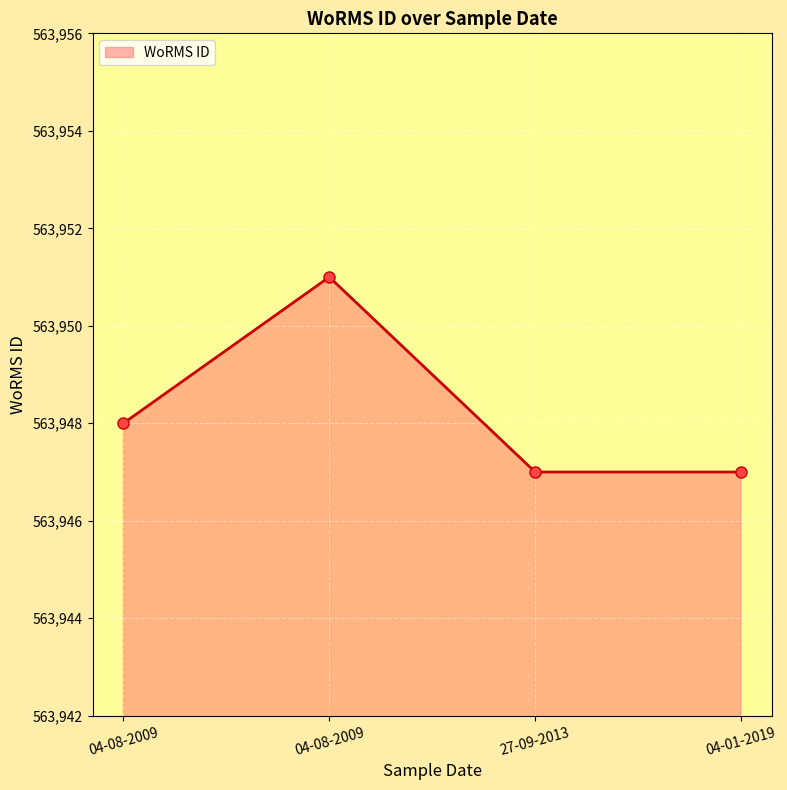

What is the ratio of the value at 04-01-2019 to the value at 27-09-2013?

1.0